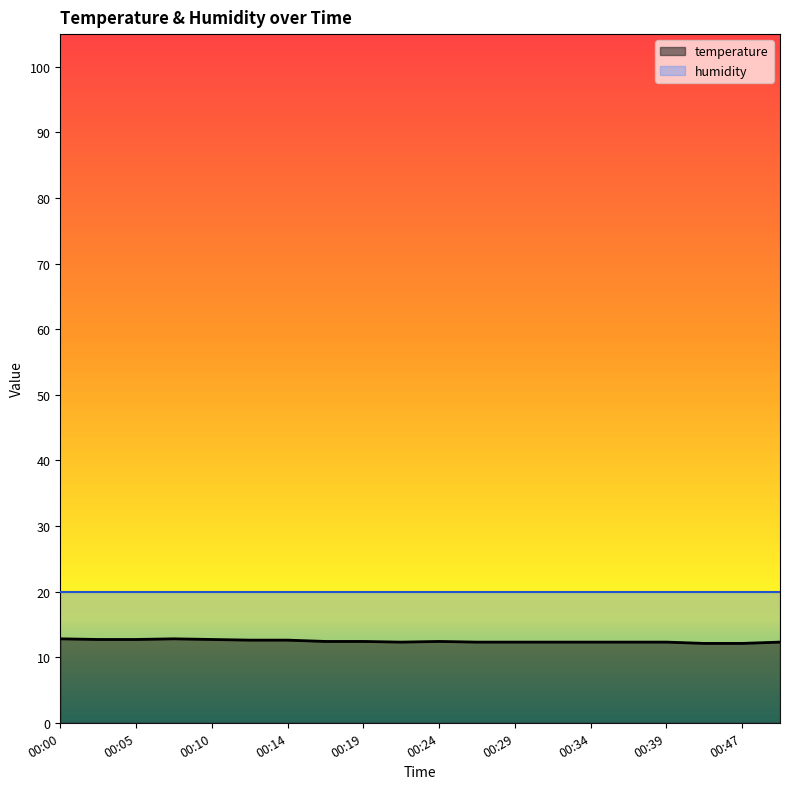

Count the number of data series in this chart.

2